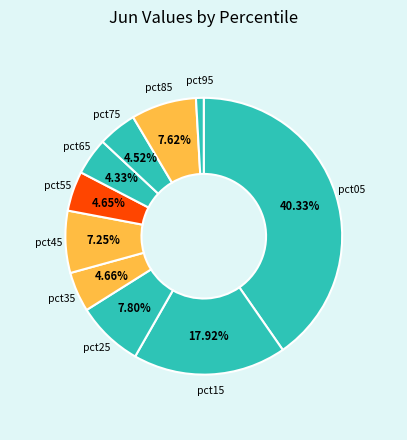

What portion of the pie excludes pct85?

92.4%